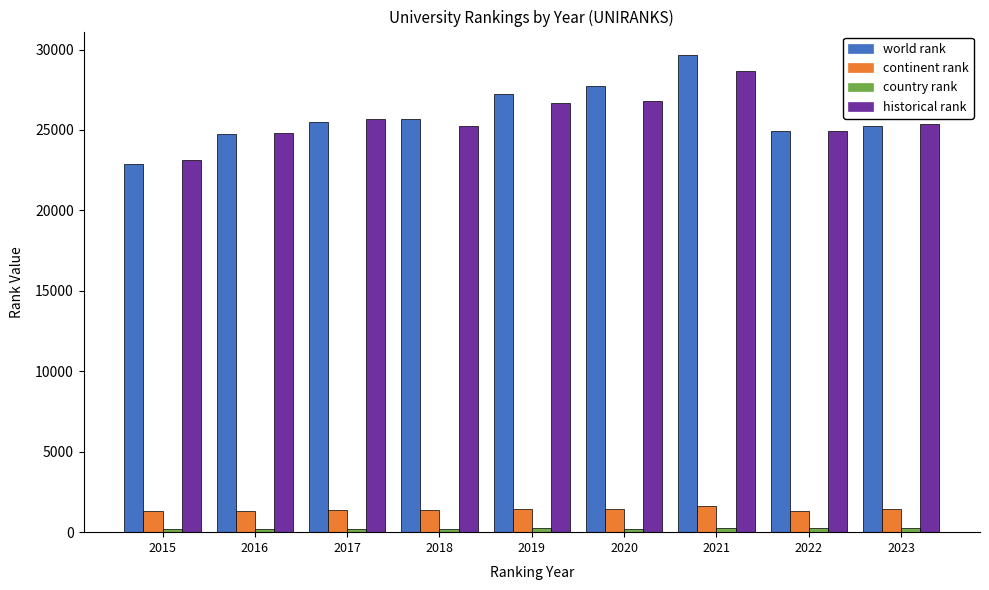

The value of historical rank at 2023 is 25377. True or false?

True